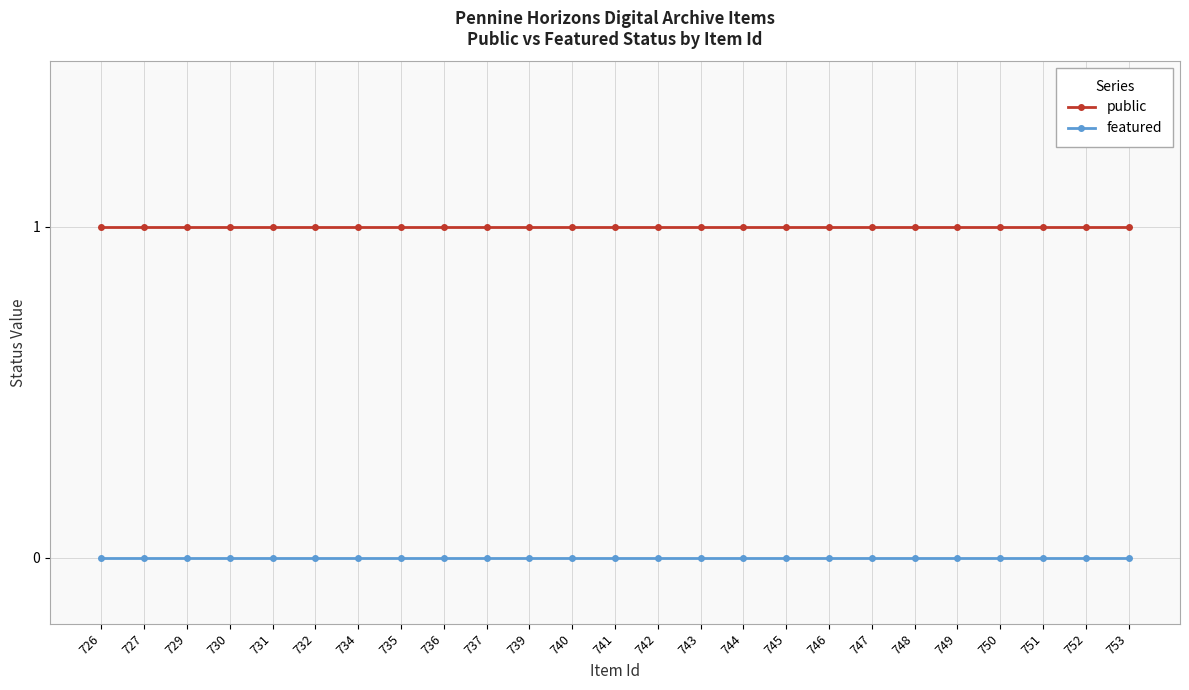

Rank the series by their maximum value, from highest to lowest.

public, featured